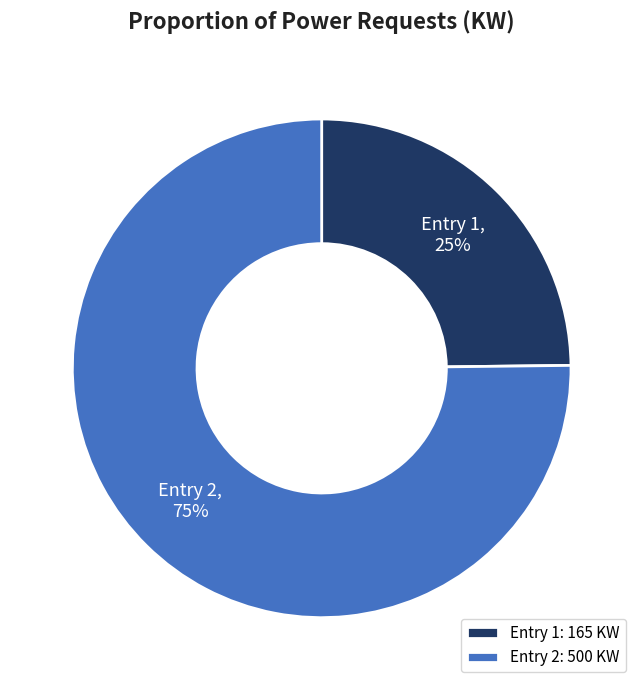

Which has a higher value, Entry 2: 500 KW or Entry 1: 165 KW?

Entry 2: 500 KW